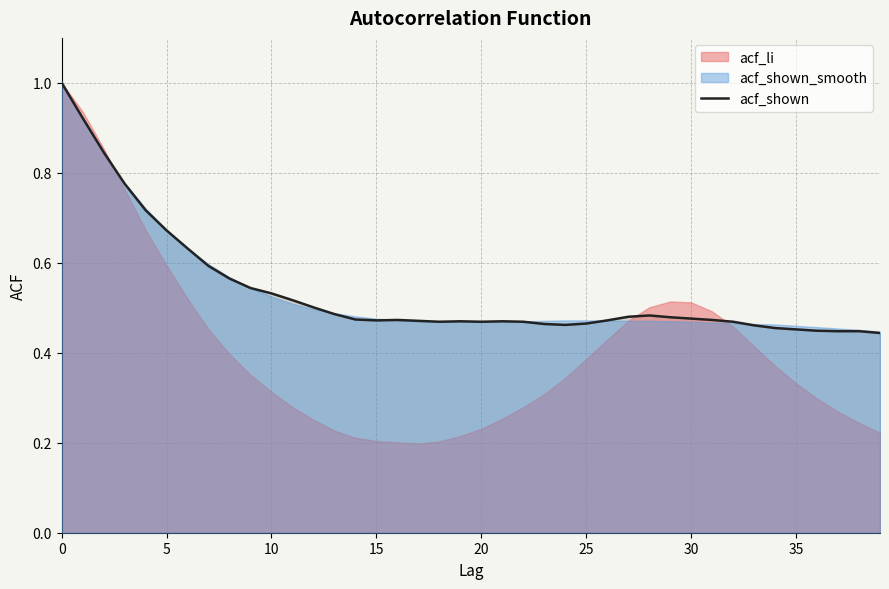

Reading left to right, what are all the values shown in this chart?

1.0	0.9	0.8	0.8	0.7	0.7	0.6	0.6	0.6	0.5	0.5	0.5	0.5	0.5	0.5	0.5	0.5	0.5	0.5	0.5	0.5	0.5	0.5	0.5	0.5	0.5	0.5	0.5	0.5	0.5	0.5	0.5	0.5	0.5	0.5	0.5	0.4	0.4	0.4	0.4